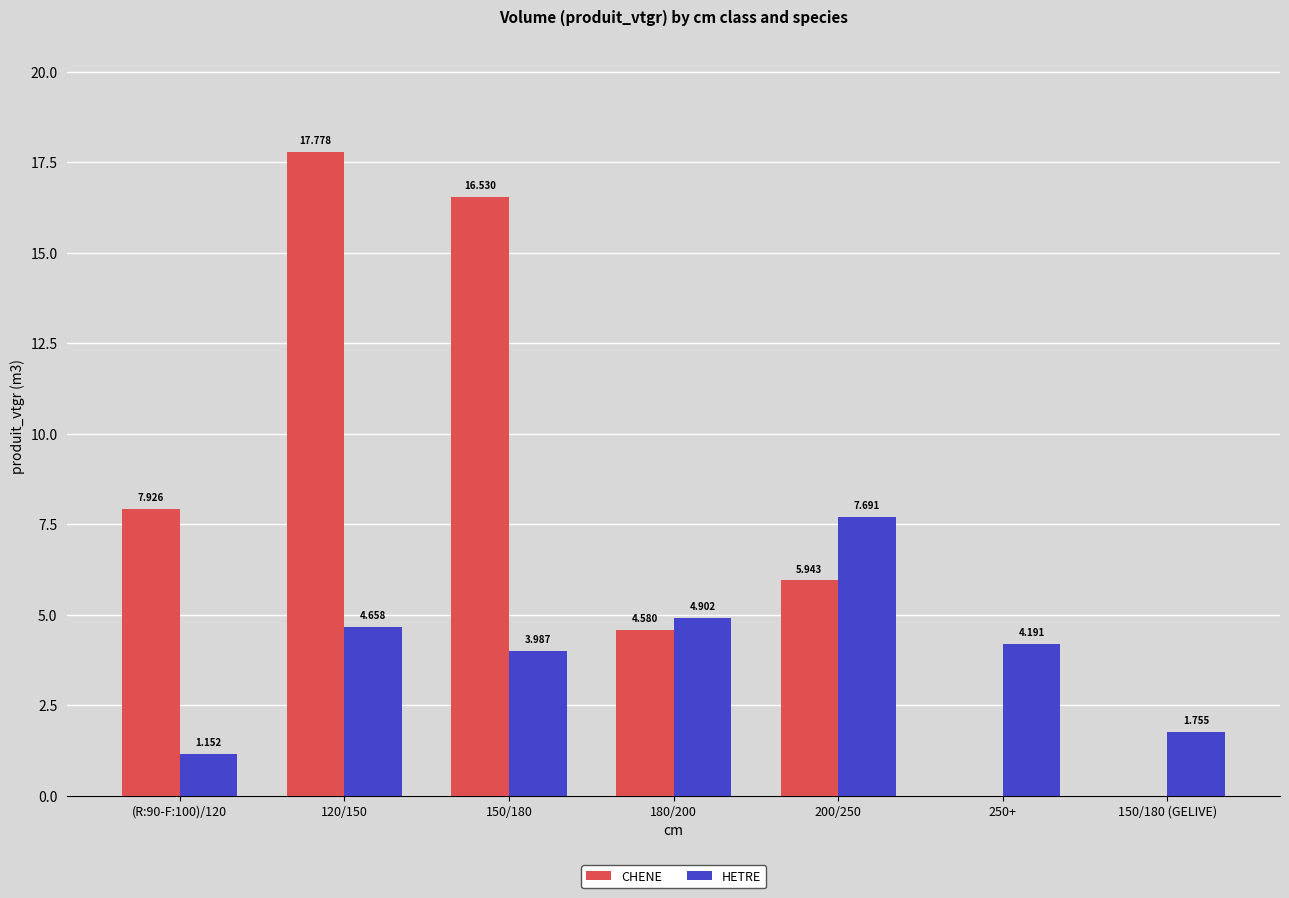

Between 150/180 and 180/200, which series saw the biggest shift?

CHENE